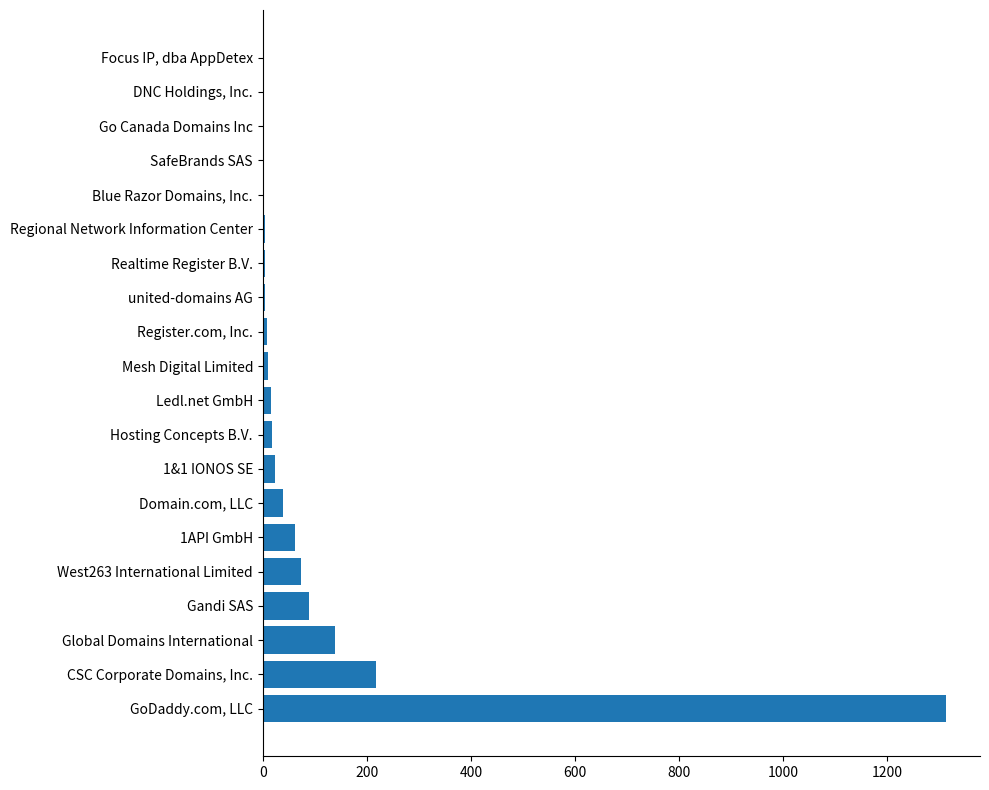

The chart shows a value of 1313 at GoDaddy.com, LLC. True or false?

True